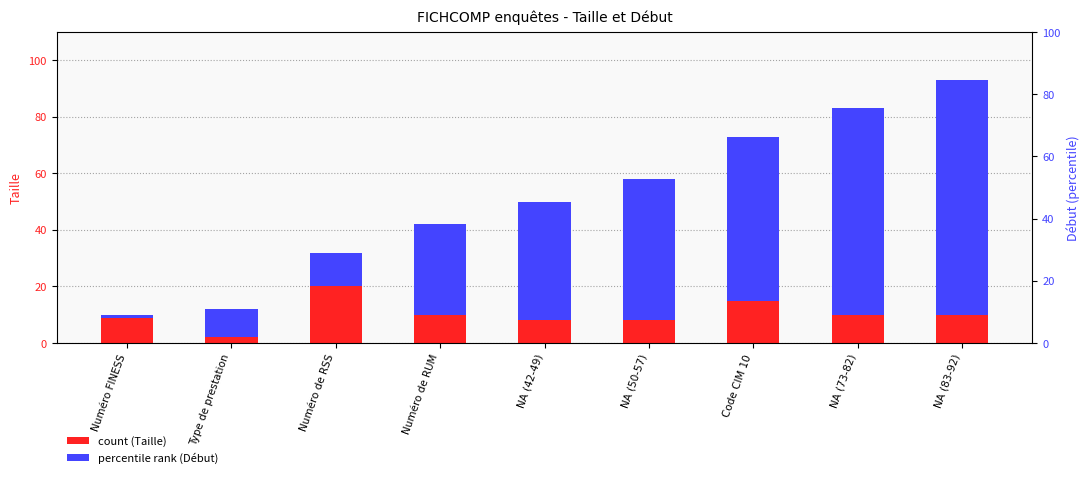

Which series has the largest range (max minus min)?

Début